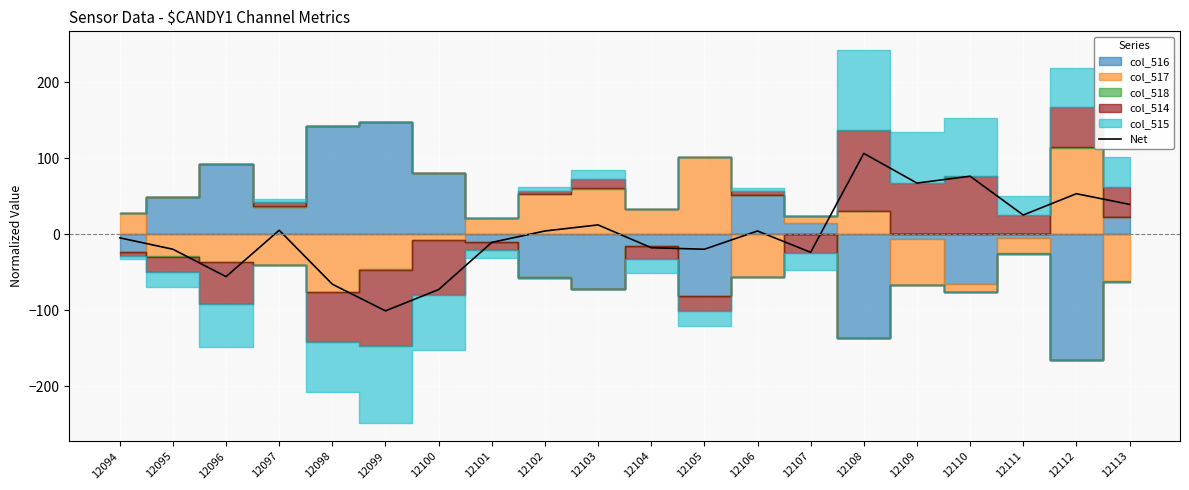

Is it true that the value at 12106 is 4.2?

True